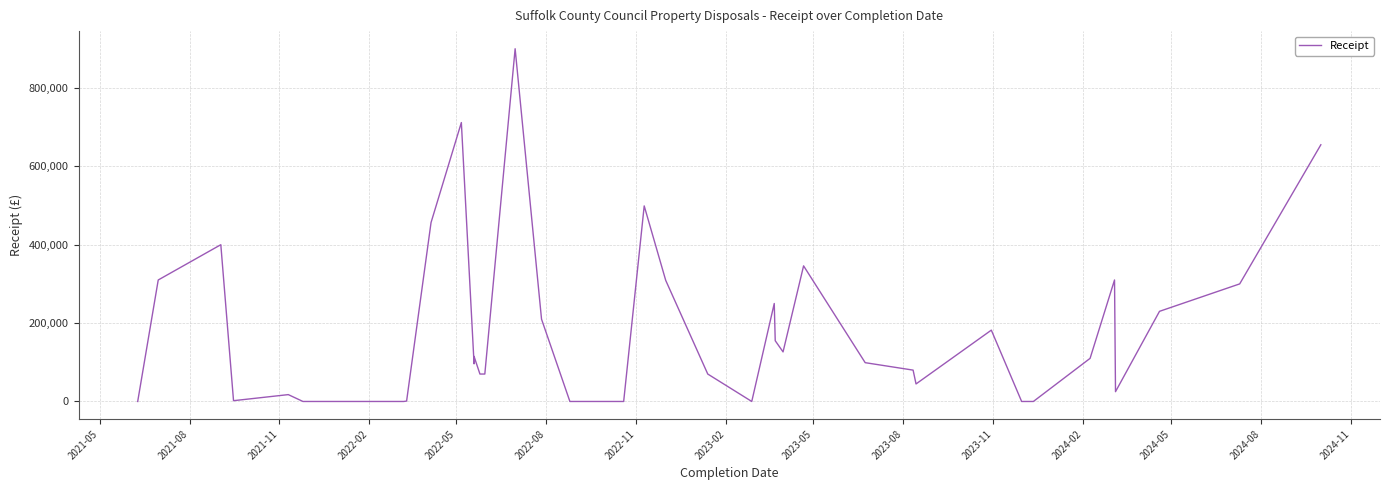

How many lines are shown in the chart?

1